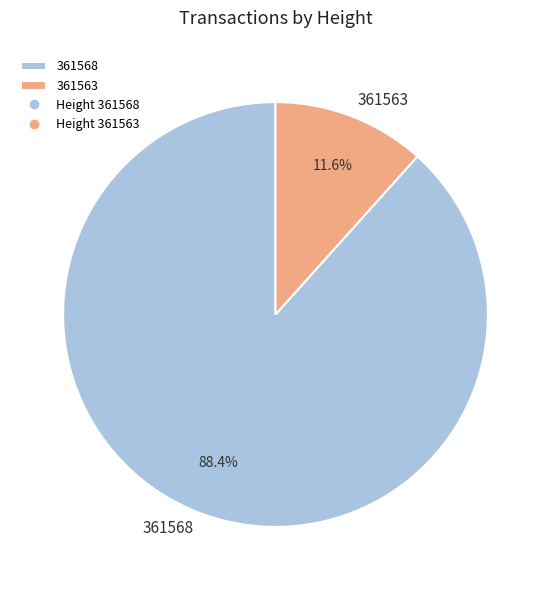

Is 361563 the majority of the pie?

No